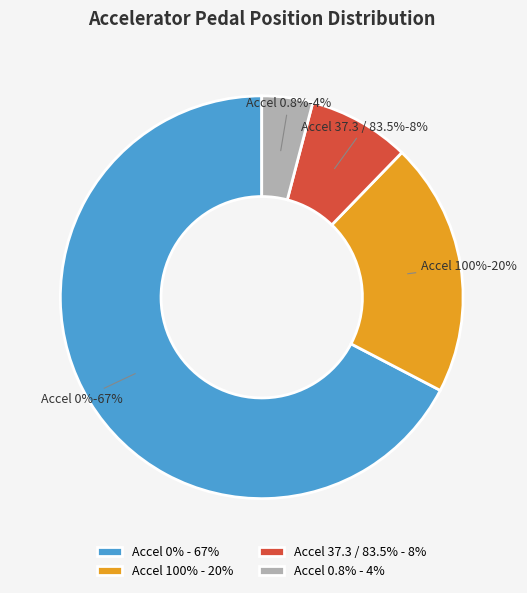

Do 0.8 and 0 together represent more than half of the pie?

Yes